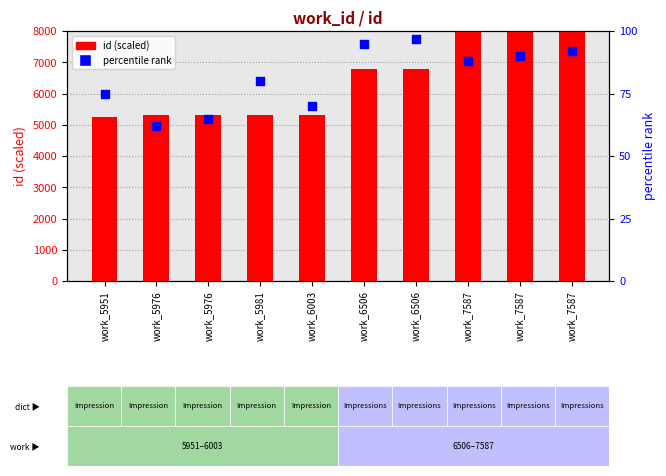

Which series reaches the minimum Y coordinate?

percentile rank